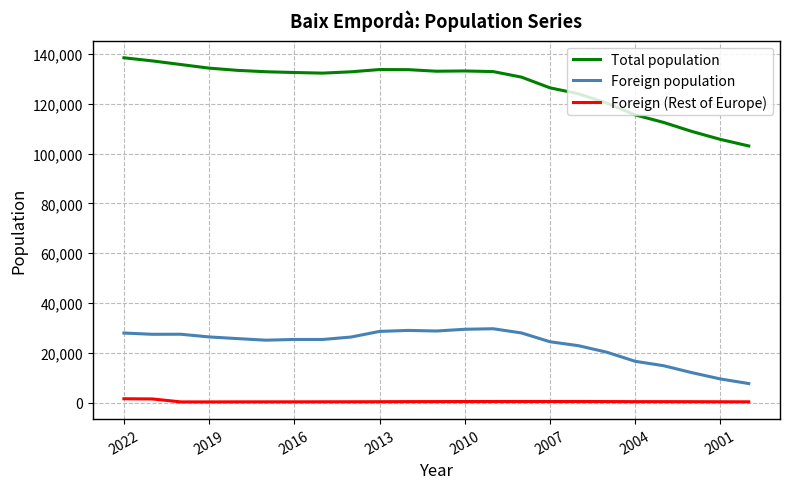

Rank the series by their average value, from lowest to highest.

Foreign (Rest of Europe), Foreign population, Total population